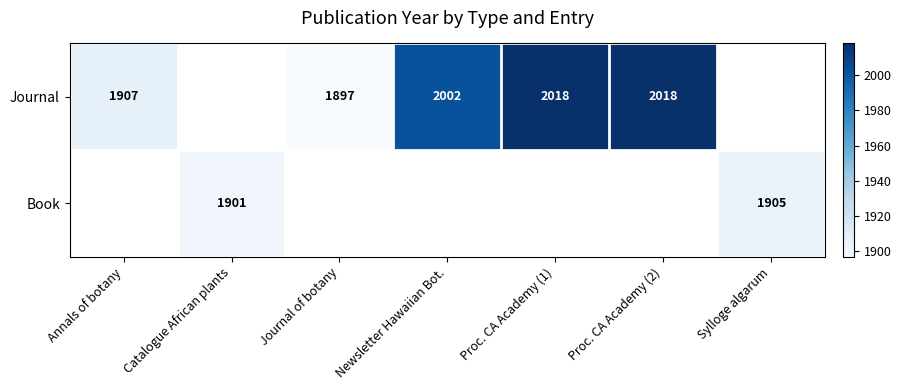

The value of Book at Sylloge algarum is 1905. True or false?

True